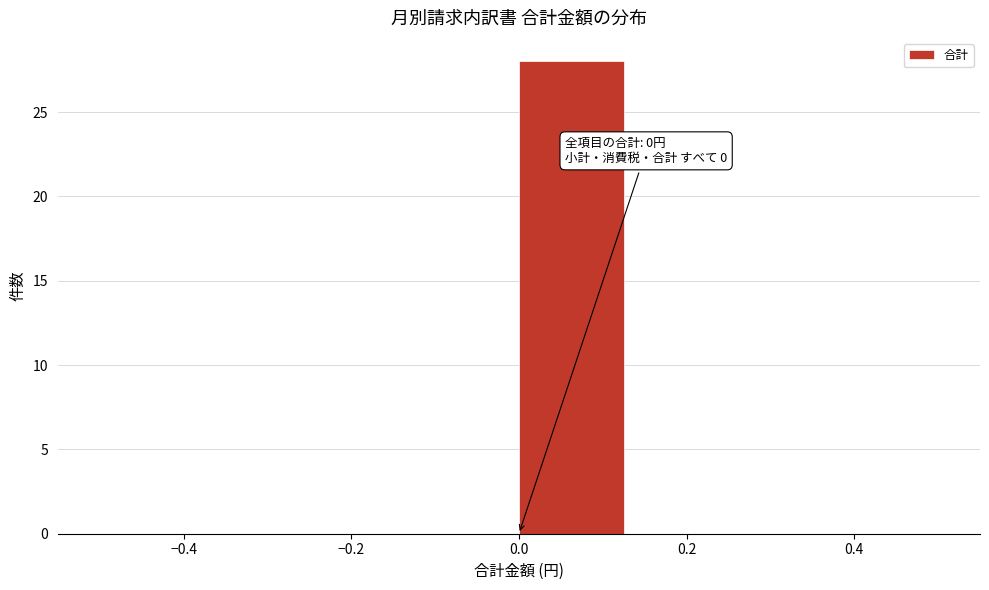

Over which range of the x-axis is the bar tallest?

0.000 to 0.125